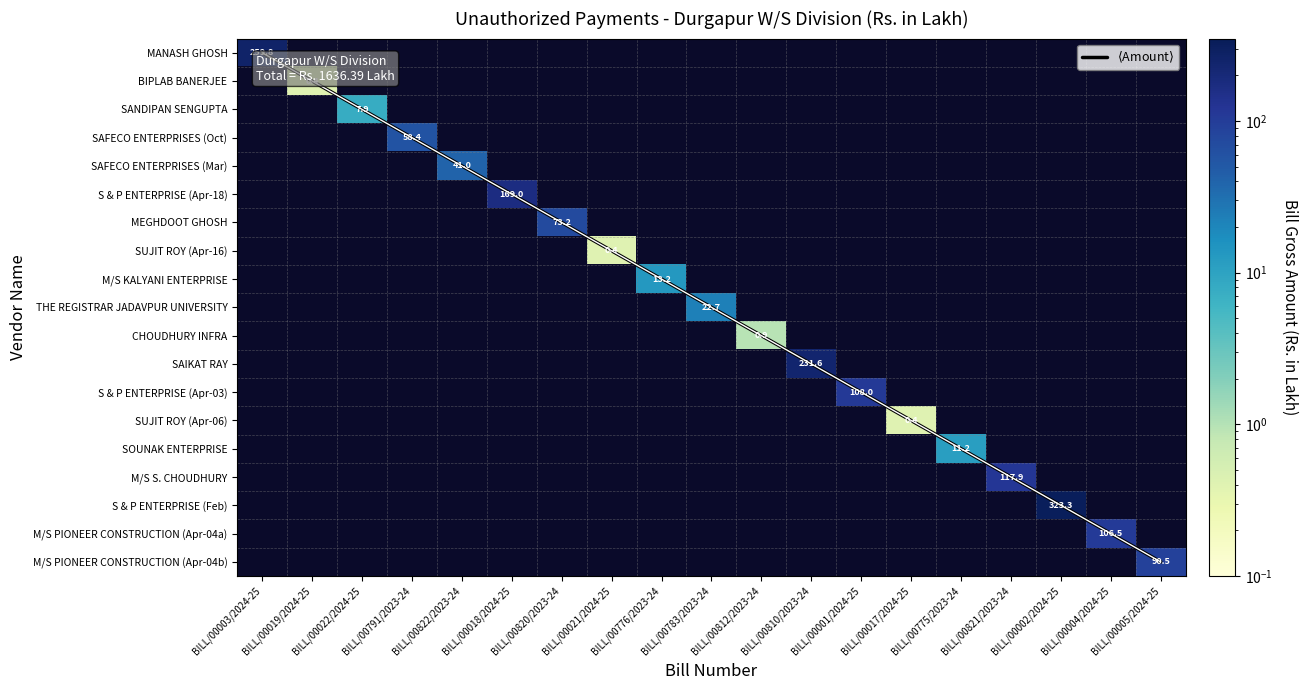

Between BILL/00002/2024-25 and BILL/00004/2024-25, which series saw the biggest shift?

$\langle$Amount$\rangle$